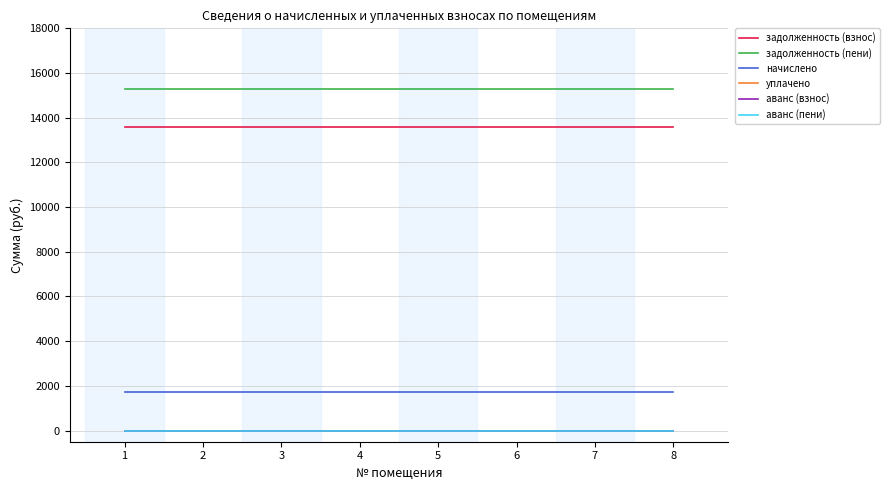

What is the value of the задолженность (взнос) point at the 3rd from the left?

13569.4